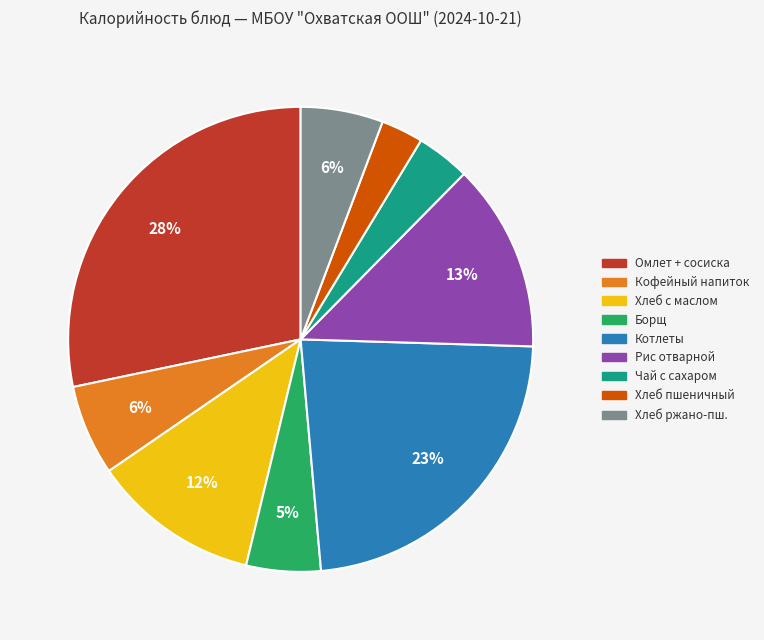

To the nearest percent, what is the average slice percentage?

11%